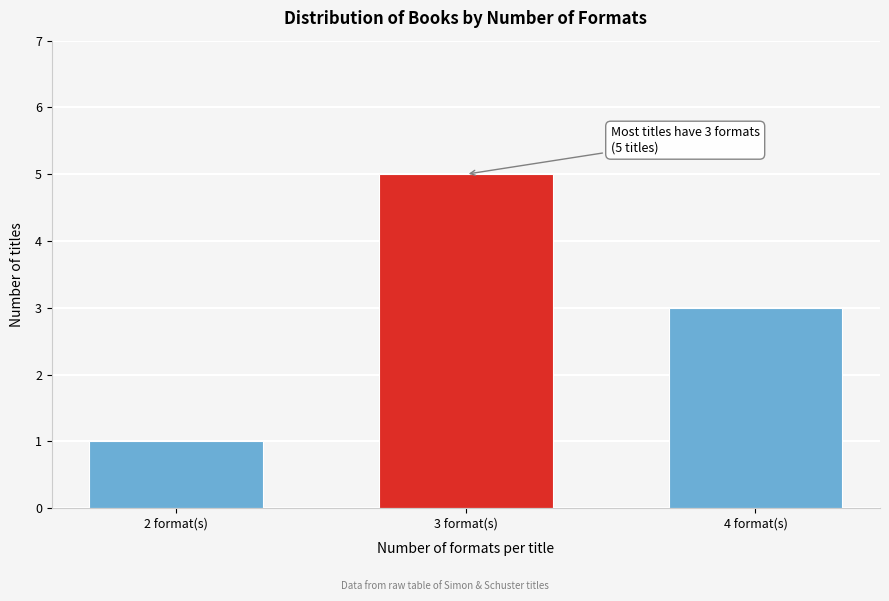

Reading left to right, list all the values displayed in this chart.

1	5	3